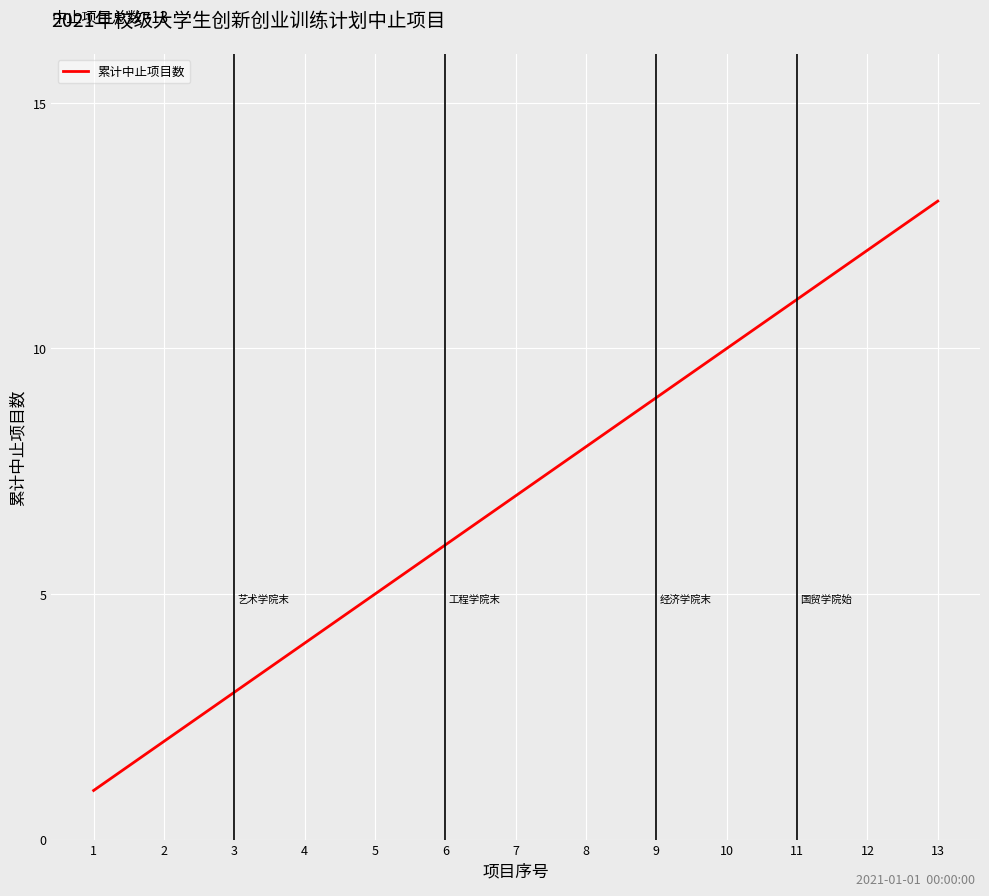

True or false: the data shows 8 at 8.

True